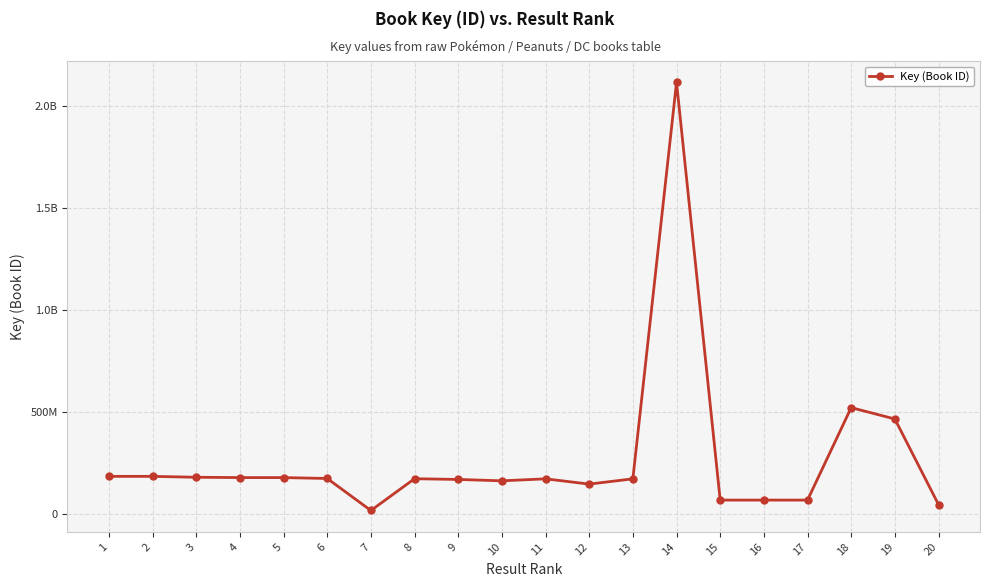

True or false: the data shows 233736602 at 5.

False